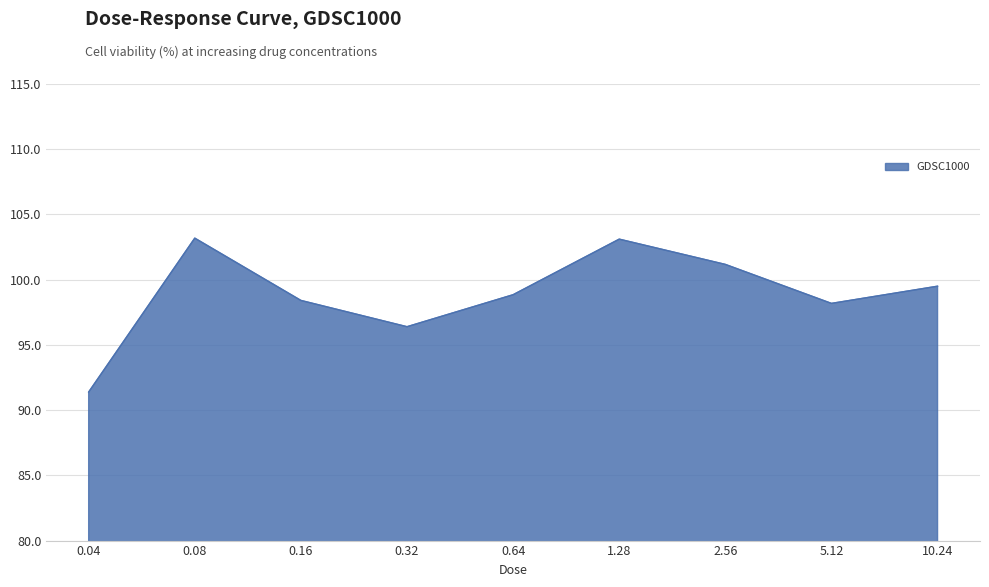

What position from the right is 2.56?

3